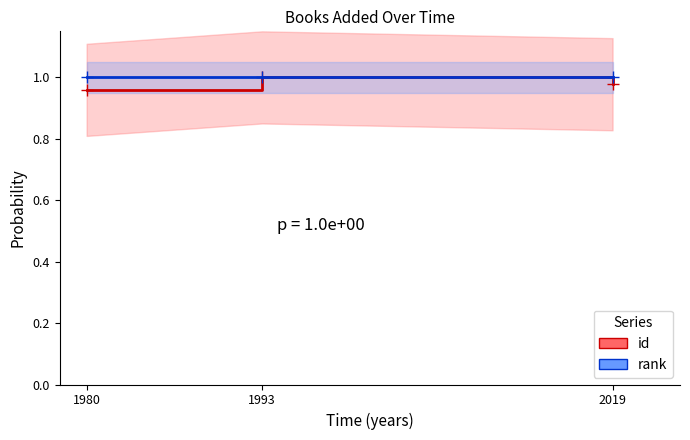

Which series has the widest spread of values?

id